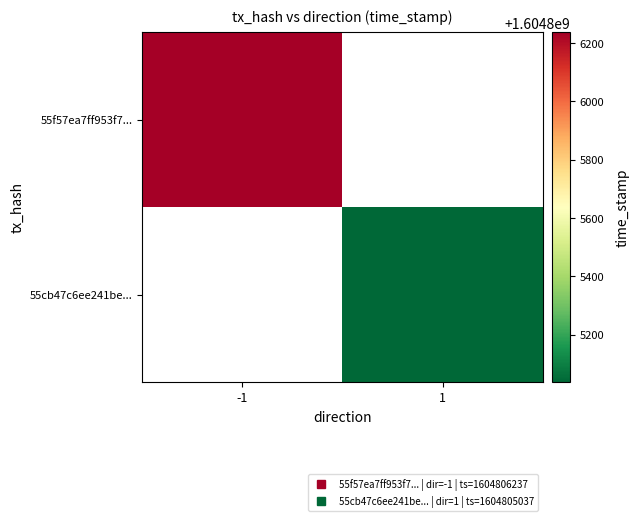

Which series has the widest spread of values?

55f57ea7ff953f772604c575c956b4844b0c988